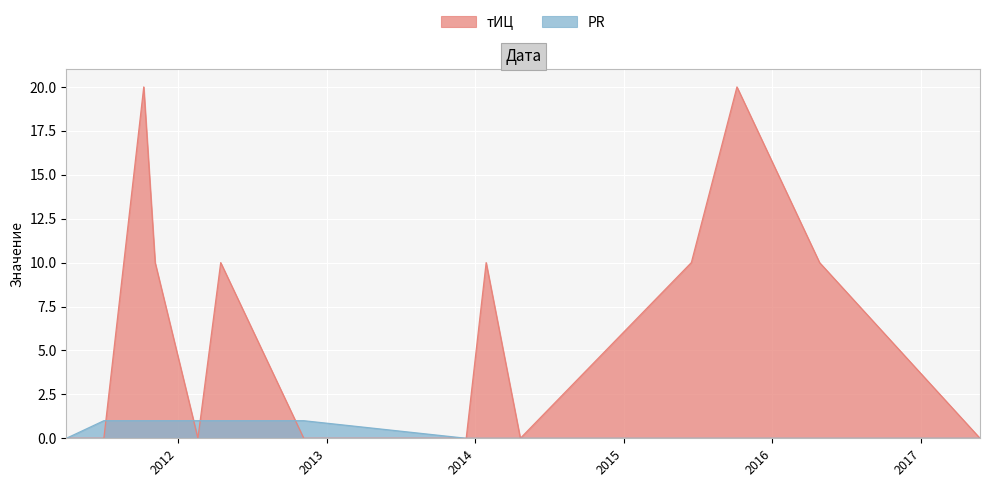

At which label is PR closest to 0?

2011-04-03